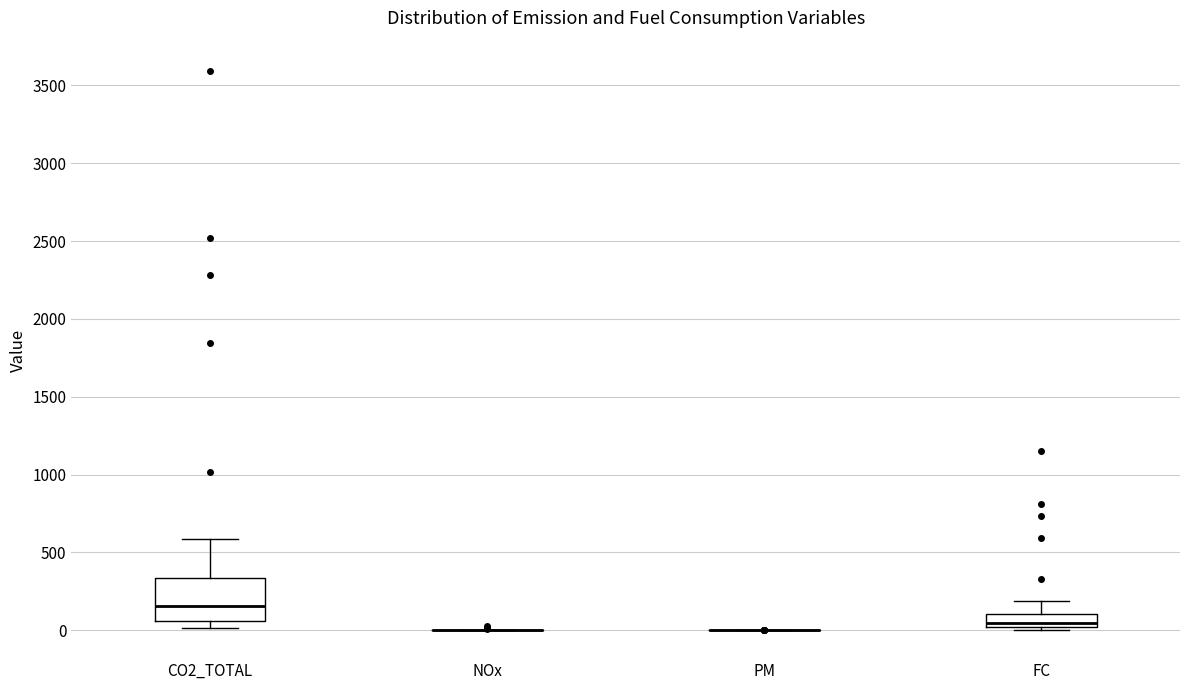

Reading left to right, transcribe this box plot: for each box, give where its median line is, the range the box spans, and where its two whiskers end, as read against the y-axis. The values are not printed on the chart, so give them approximately, as read against the axis.

CO2_TOTAL: median 150, box 50 to 350, whiskers 0 to 600
NOx: box collapsed to a line at 0, whiskers 0 to 0
PM: box collapsed to a line at 0, whiskers 0 to 0
FC: median 50, box 0 to 100, whiskers 0 (just below the box's lower edge) to 200